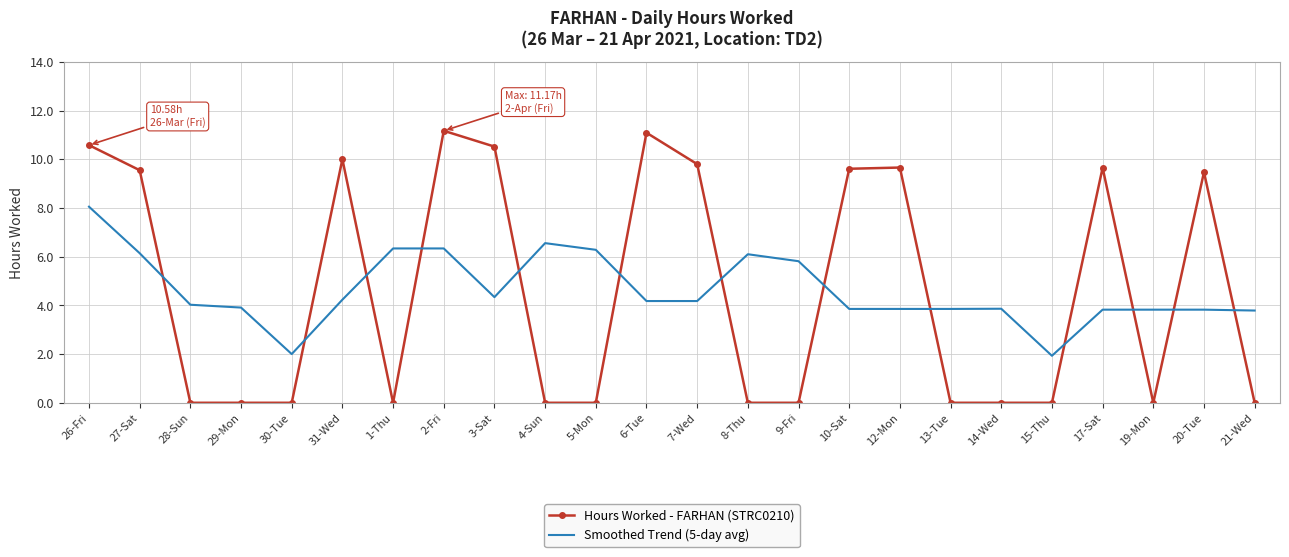

What is the difference between the maximum and minimum values in the Hours Worked - FARHAN (STRC0210) series?

11.2